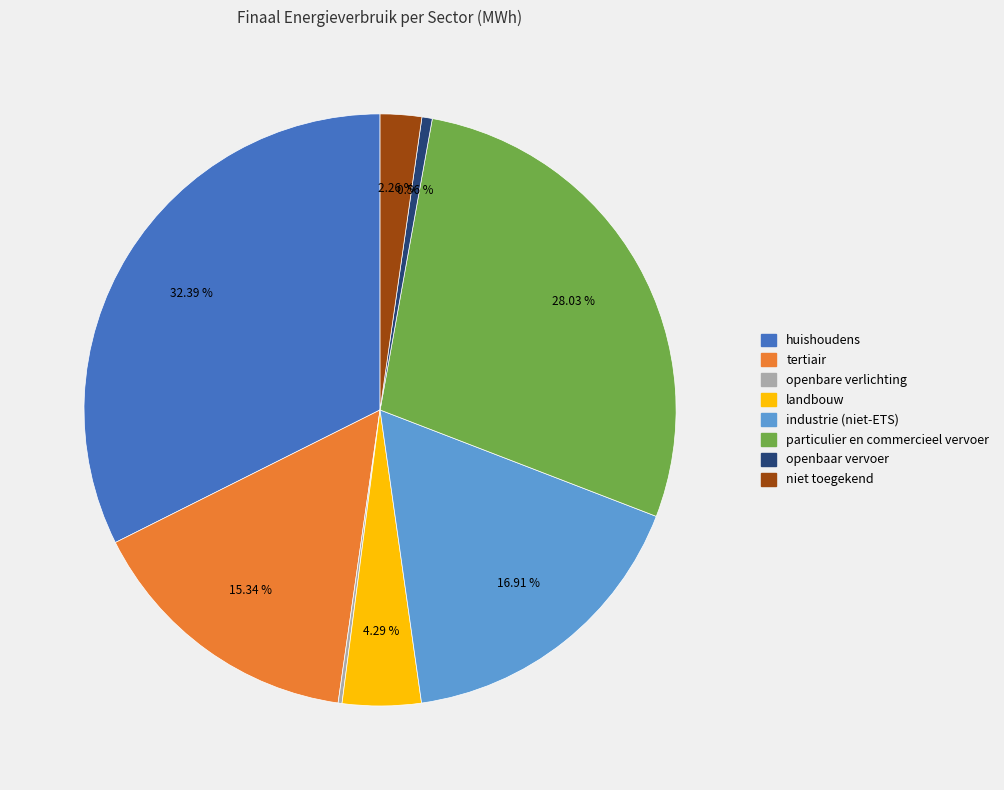

Is there any slice that represents more than half of the pie?

No